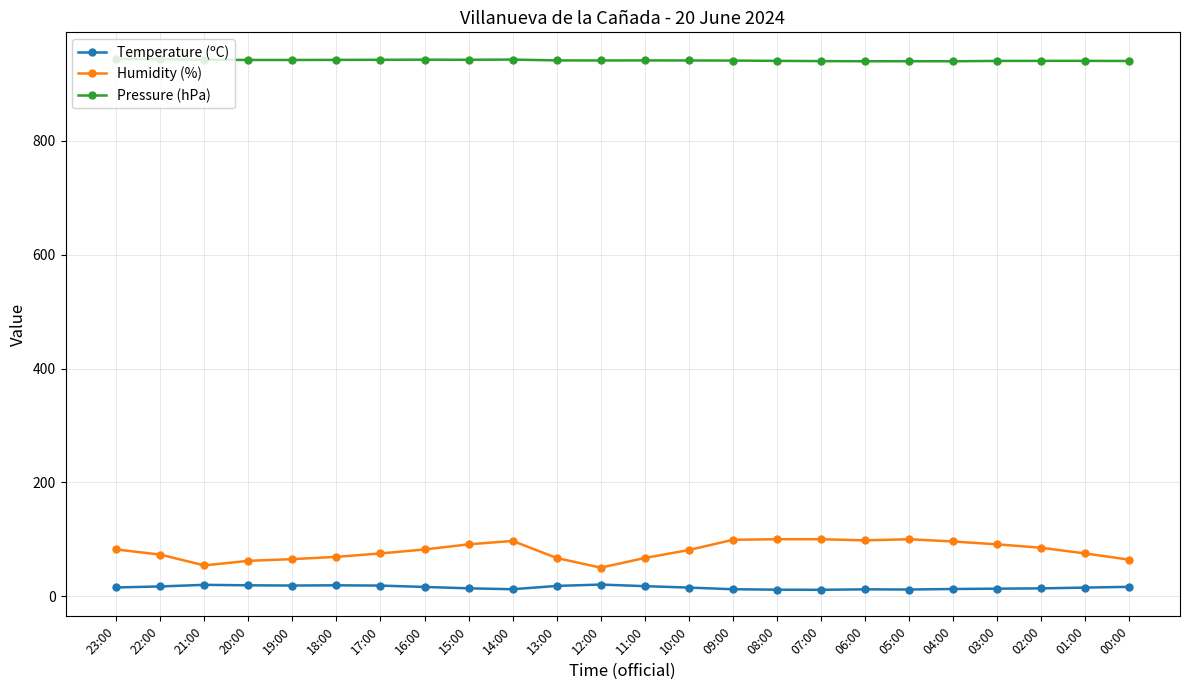

True or false: Humidity (%) and Pressure (hPa) cross at least once.

False